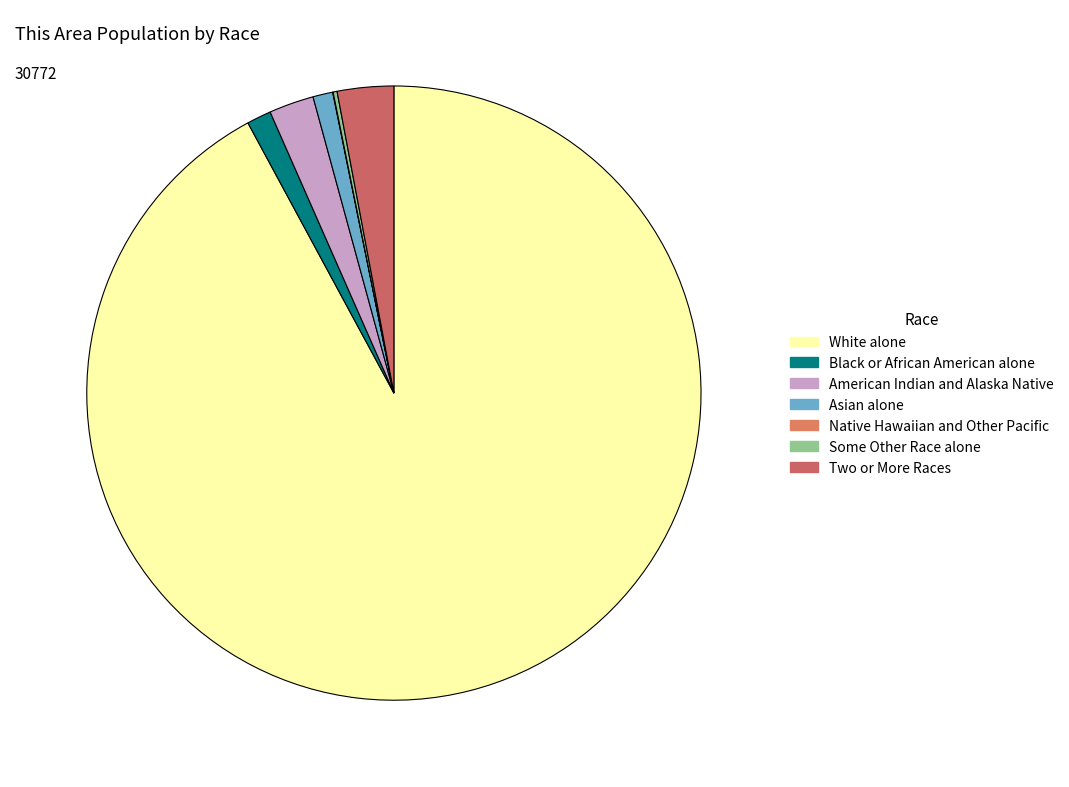

Which slice is the largest?

White alone